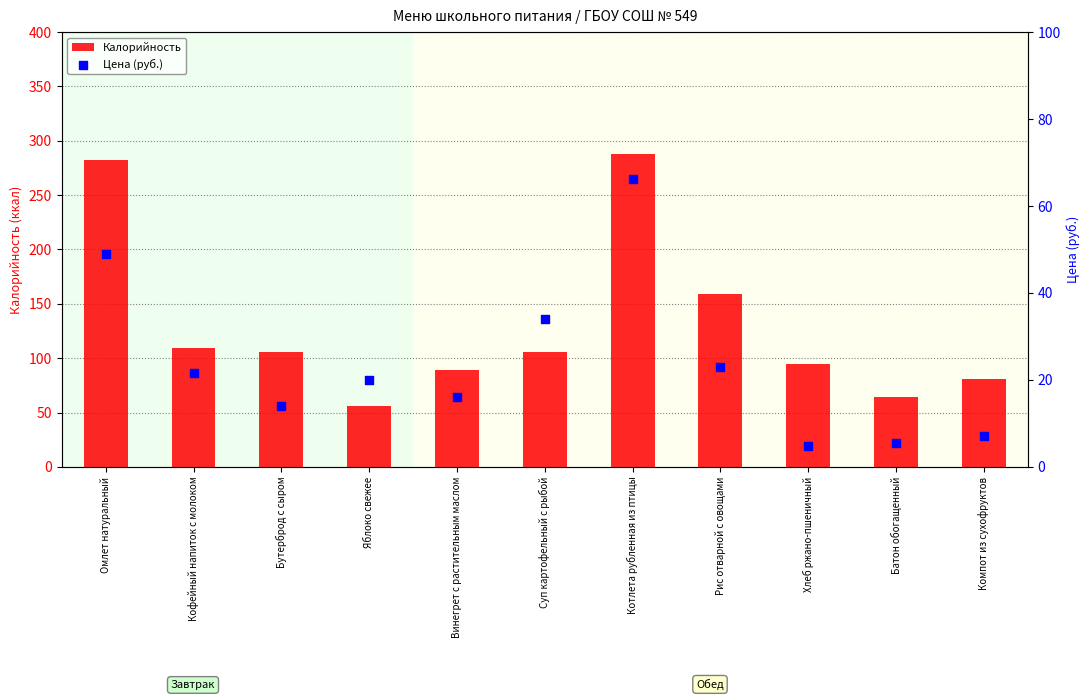

At which category is the sum across all series the highest?

Котлета рубленная из птицы